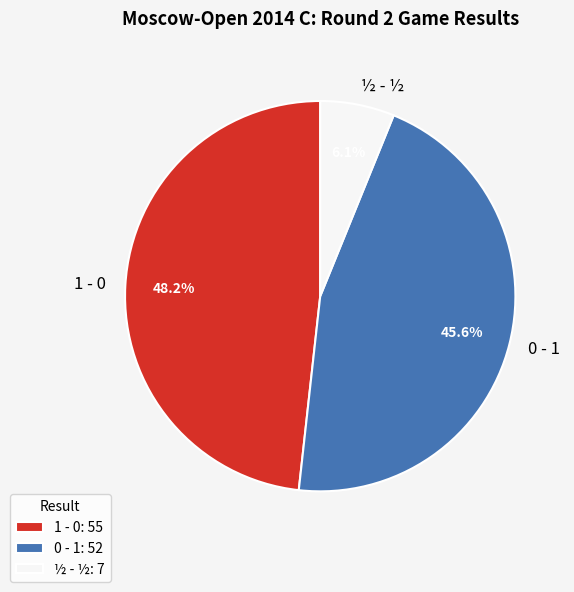

To the nearest percent, what is the average slice percentage?

33%